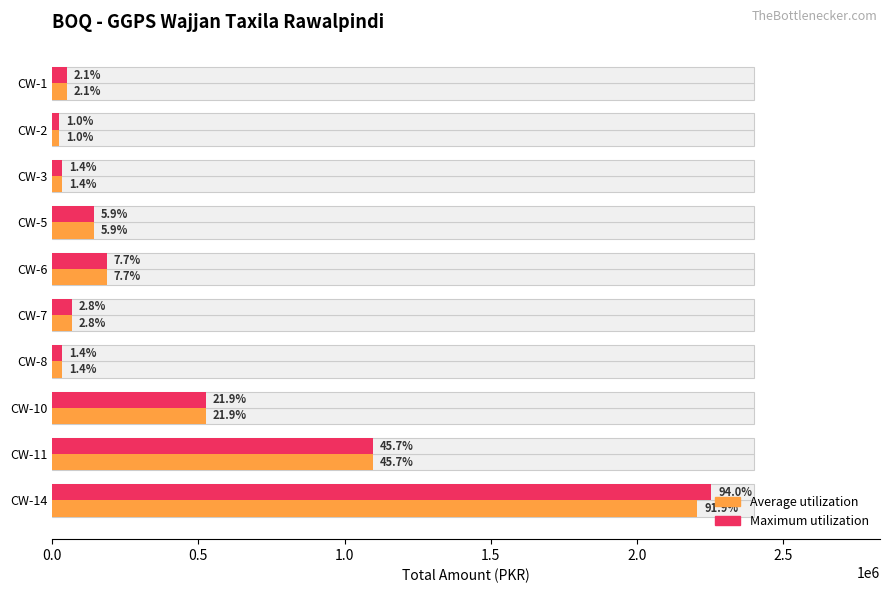

How many series are shown in this chart?

2